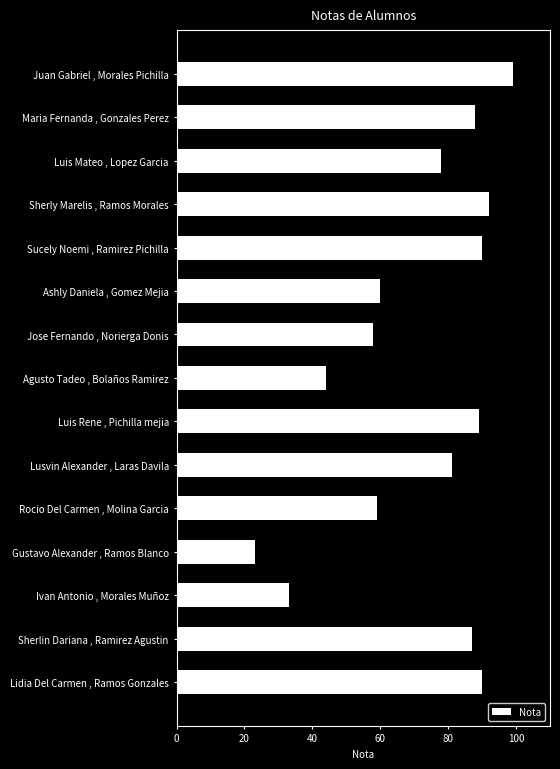

What is the change in value from Ivan Antonio , Morales Muñoz to Lidia Del Carmen , Ramos Gonzales?

+57